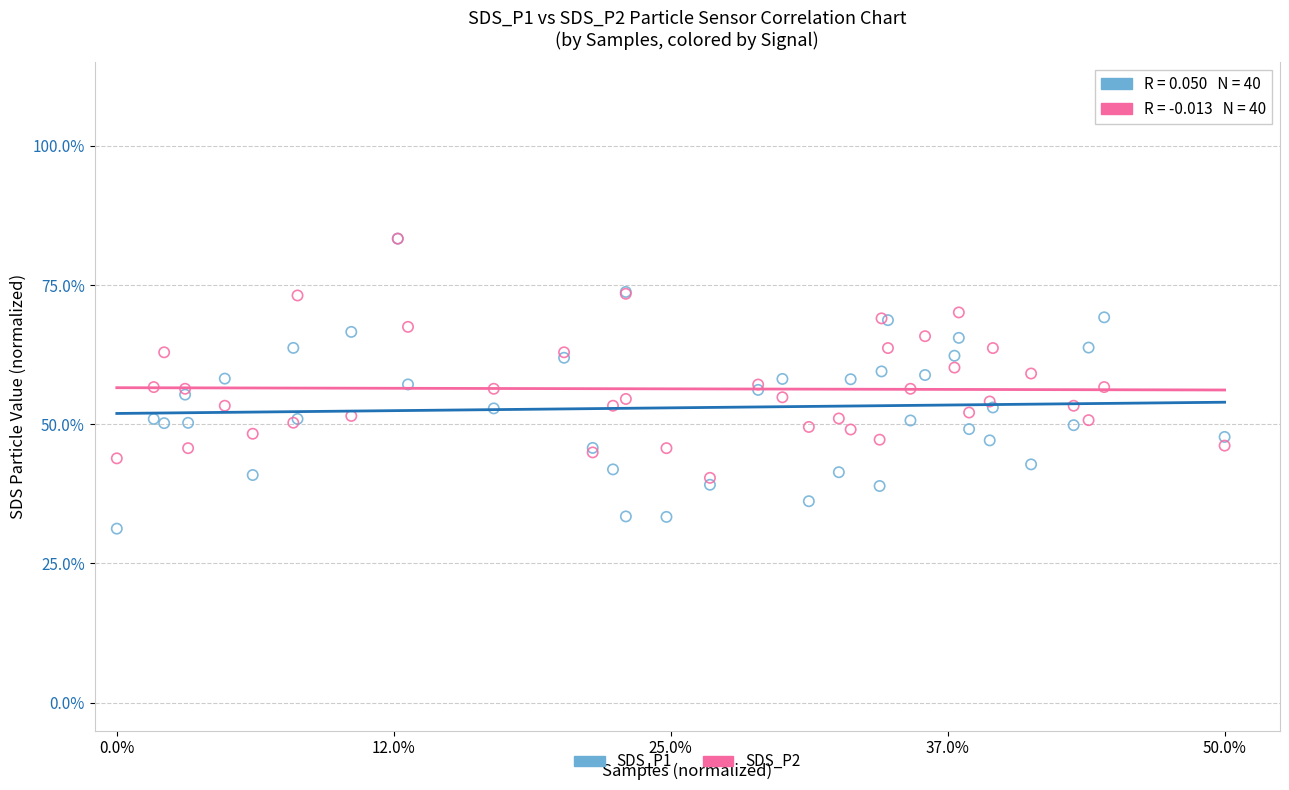

Which series has the widest spread of Y values?

SDS_P1